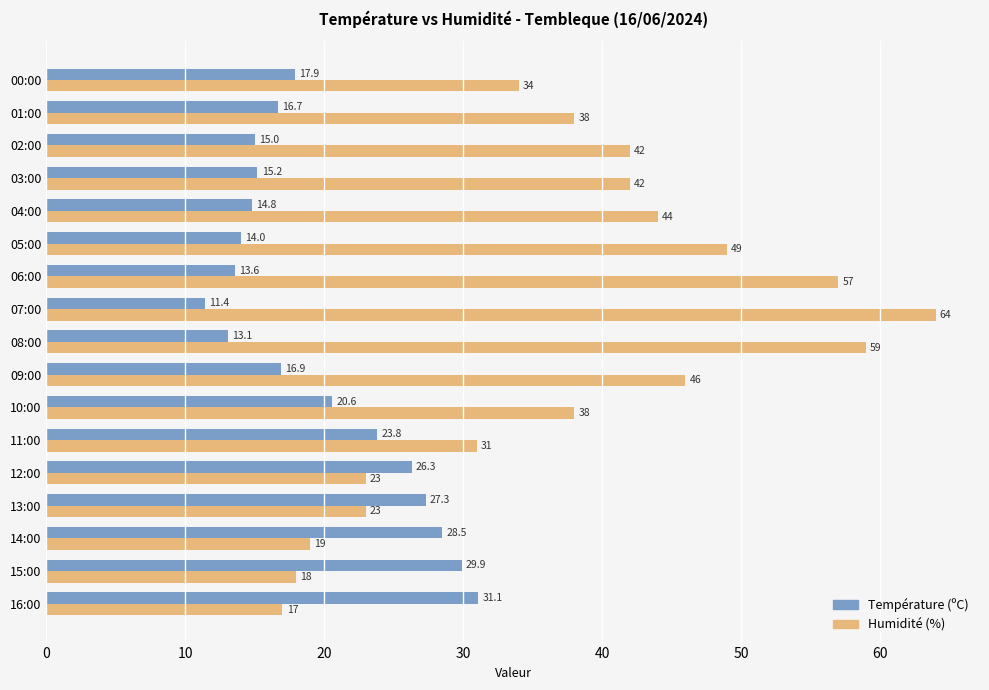

At how many categories does at least one series exceed 21?

17